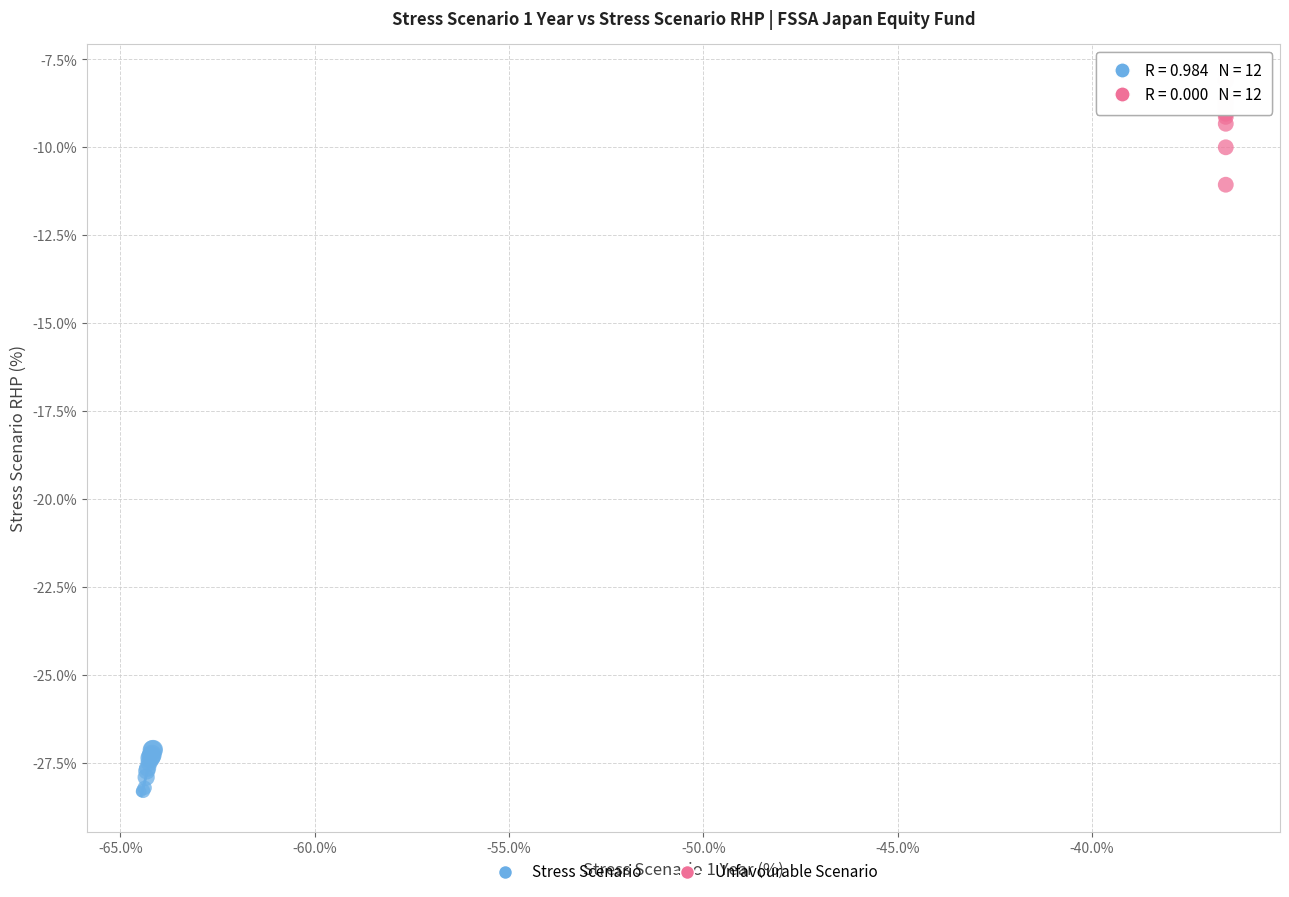

Which series contains the lowest Y value?

Stress Scenario